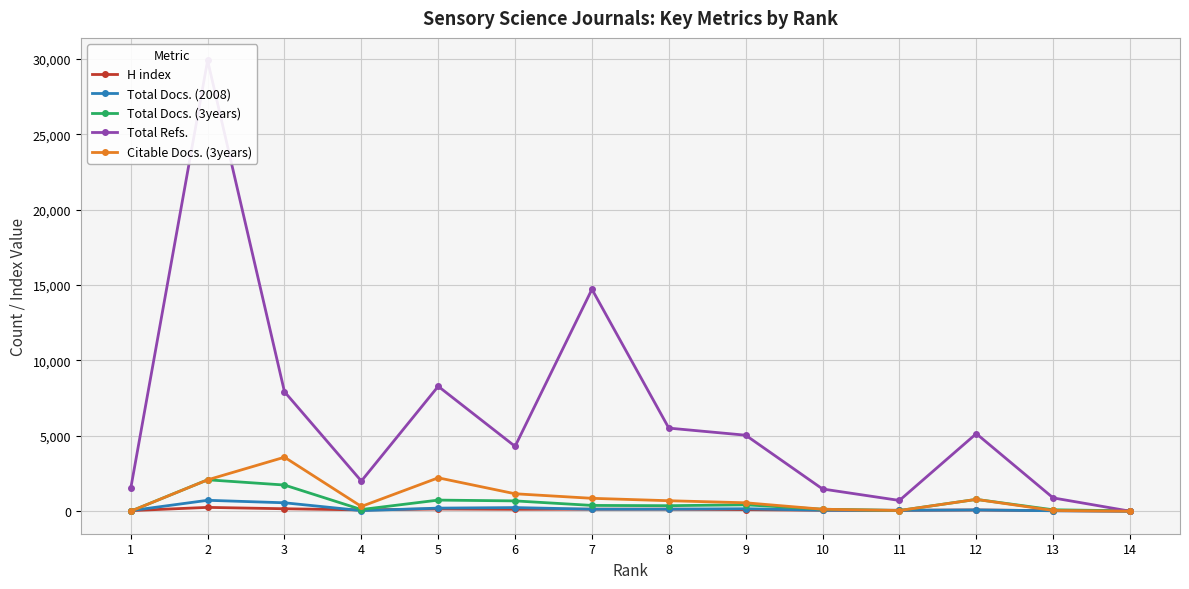

Reading left to right, extract all data points from this chart.

H index: 37	252	161	85	146	124	132	134	103	64	58	81	33	6
Total Docs. (2008): 35	722	557	39	203	239	132	134	162	64	58	81	29	0
Total Docs. (3years): 0	2082	1734	109	735	682	382	364	422	130	45	783	92	23
Total Refs.: 1512	29896	7921	1998	8282	4299	14719	5510	5039	1472	712	5142	881	0
Citable Docs. (3years): 0	2079	3580	313	2213	1155	854	694	557	129	43	782	47	0